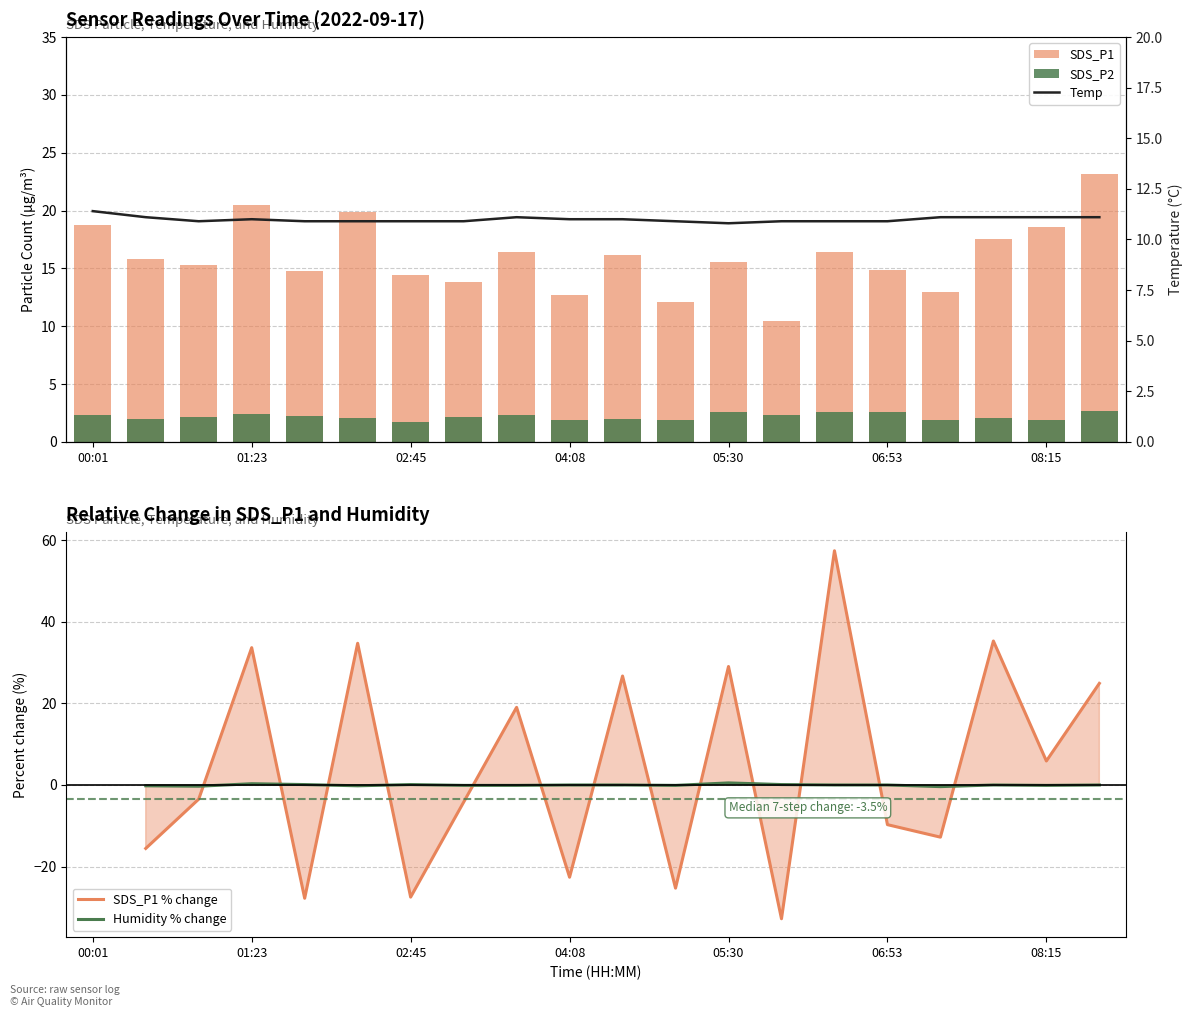

Rank the series at 14 from highest to lowest value.

SDS_P1 % change, SDS_P1, Temp, SDS_P2, Humidity % change